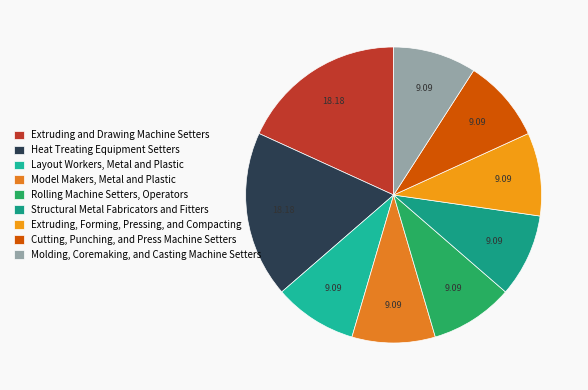

How many segments does this pie chart have?

9